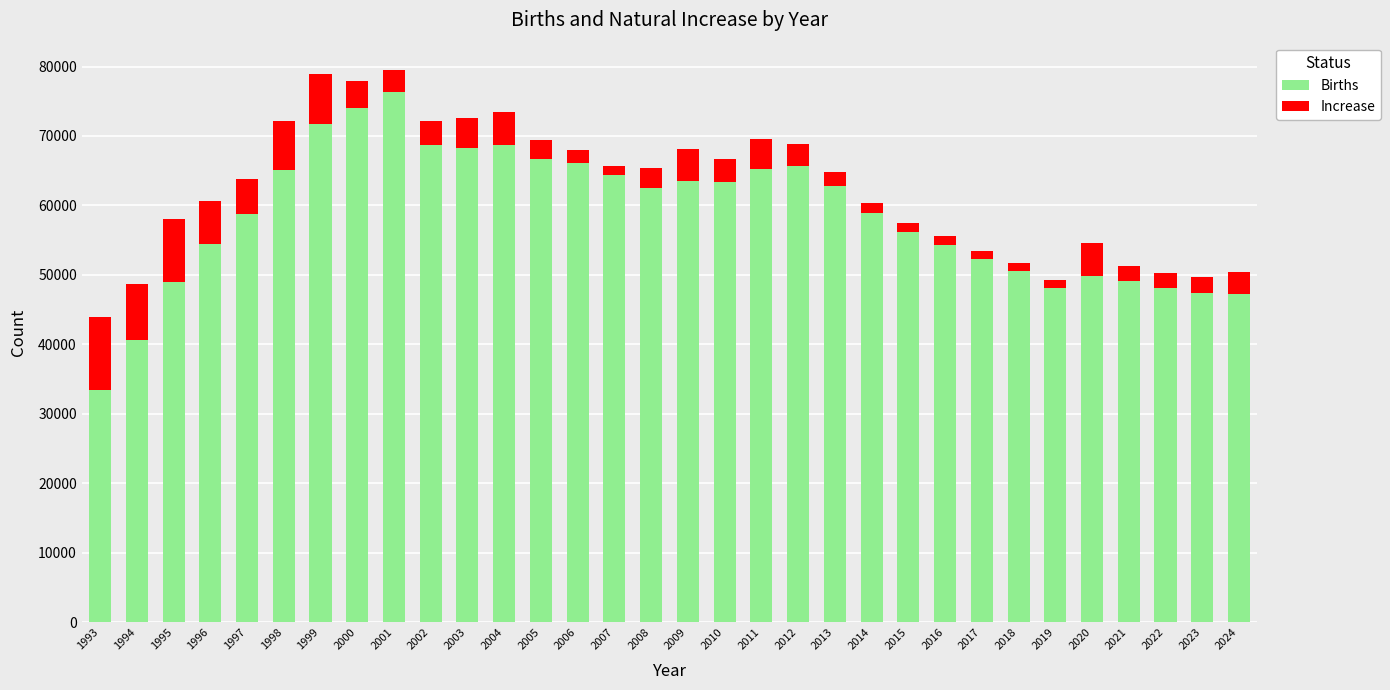

How many series are shown in this chart?

2